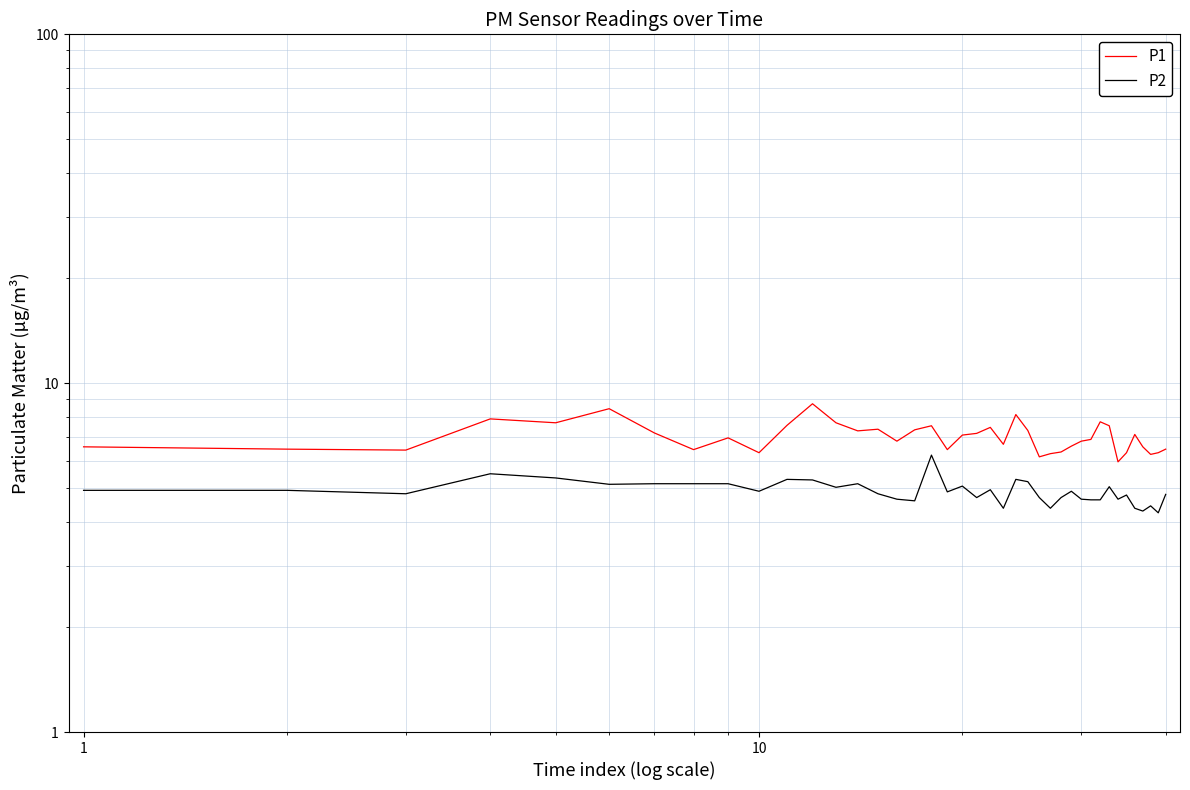

How many categories are shown in the chart?

40